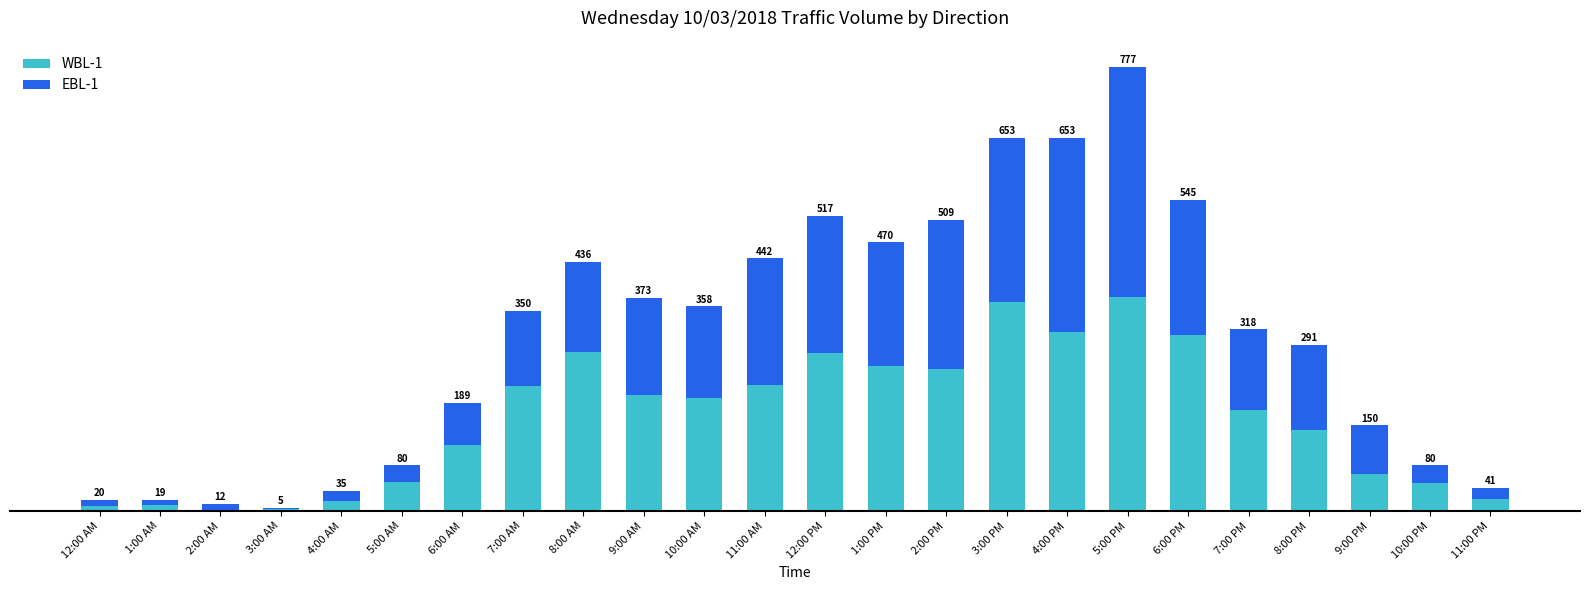

List the series in order of their peak value, highest first.

EBL-1, WBL-1